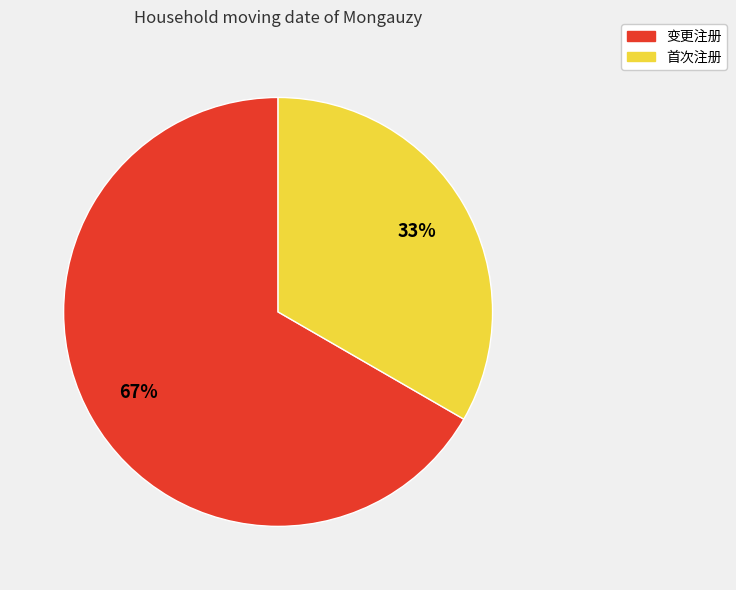

To the nearest percent, what is the combined percentage of 首次注册 and 变更注册?

100%